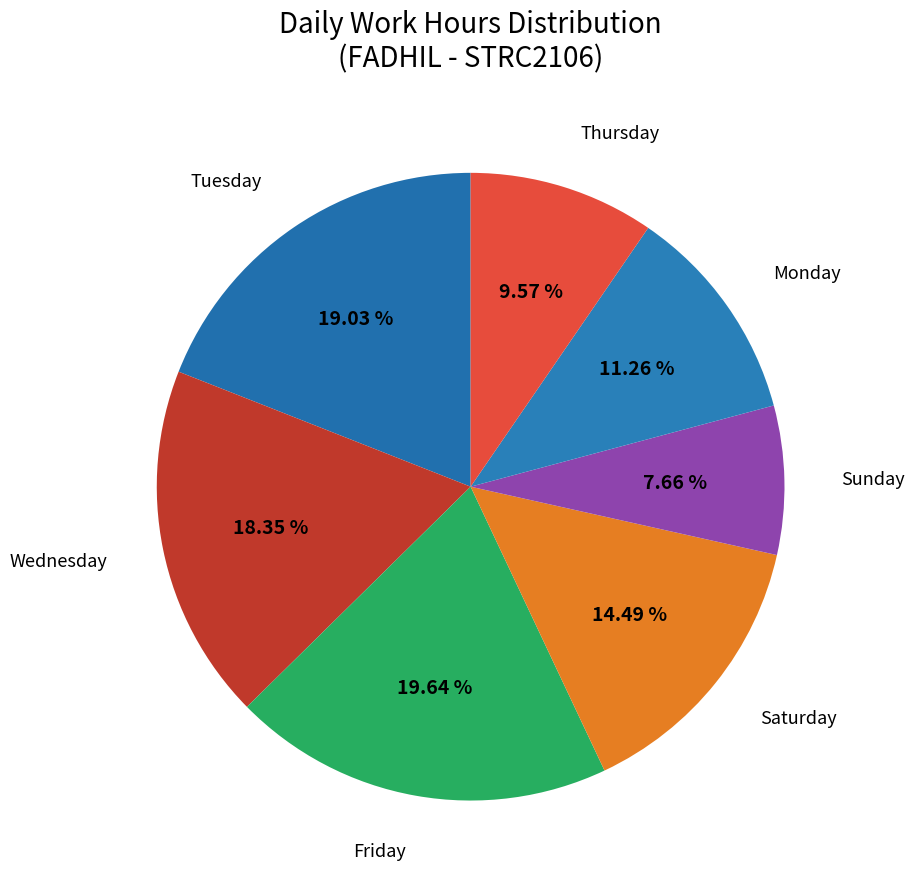

To the nearest percent, what is the difference between the largest and smallest slice percentages?

12%